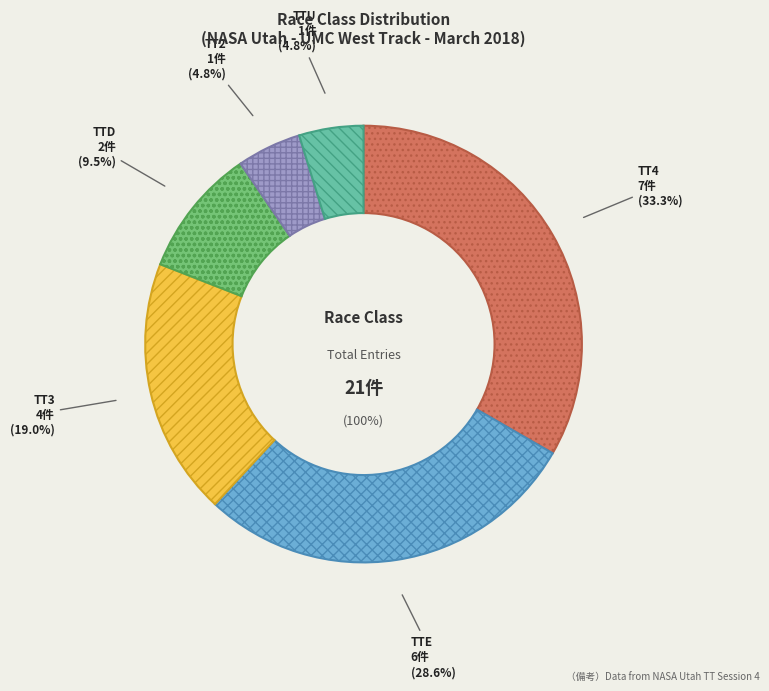

Is TTE the majority of the pie?

No